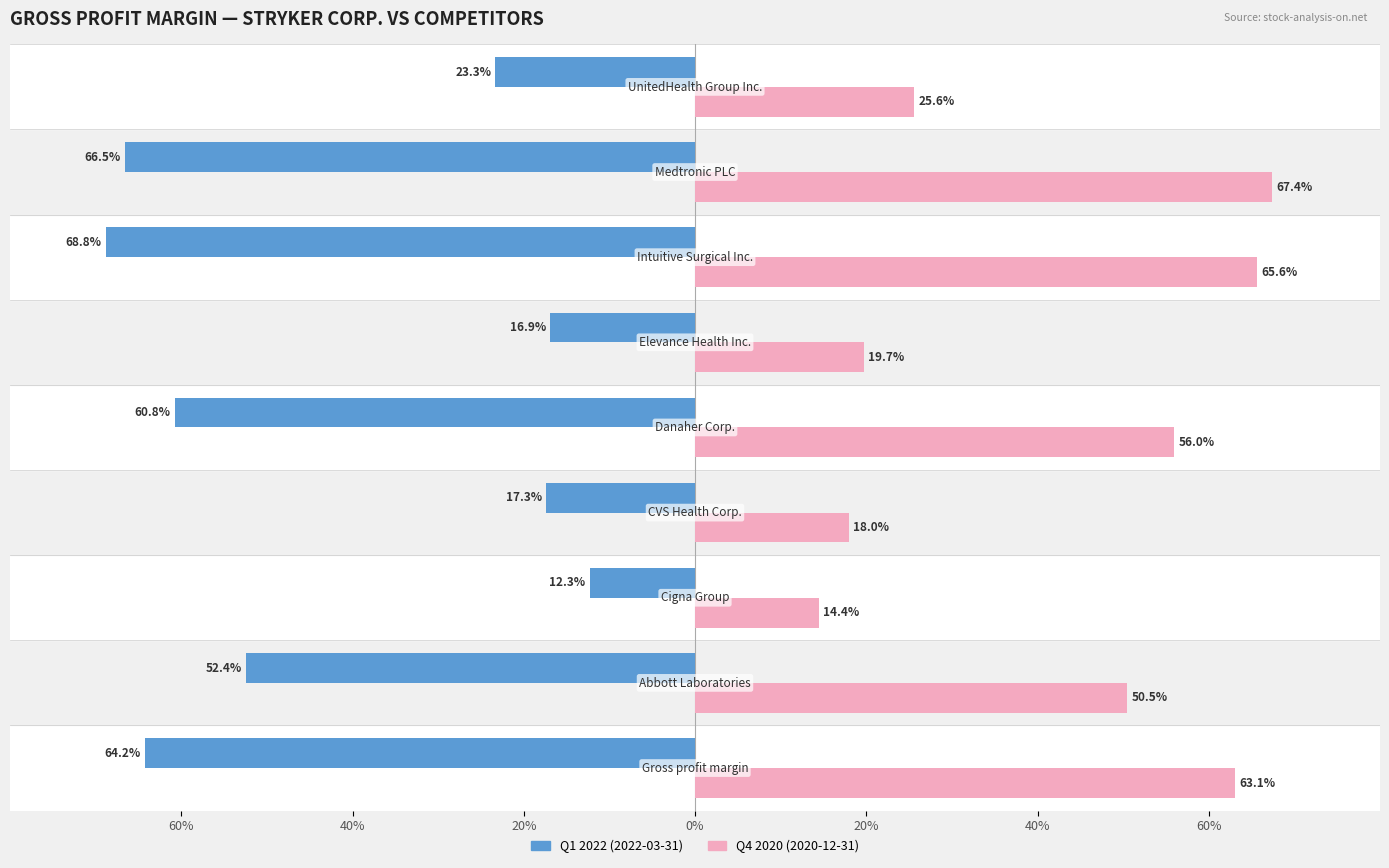

What are all the series names shown in the legend?

Q1 2022 (2022-03-31), Q4 2020 (2020-12-31)